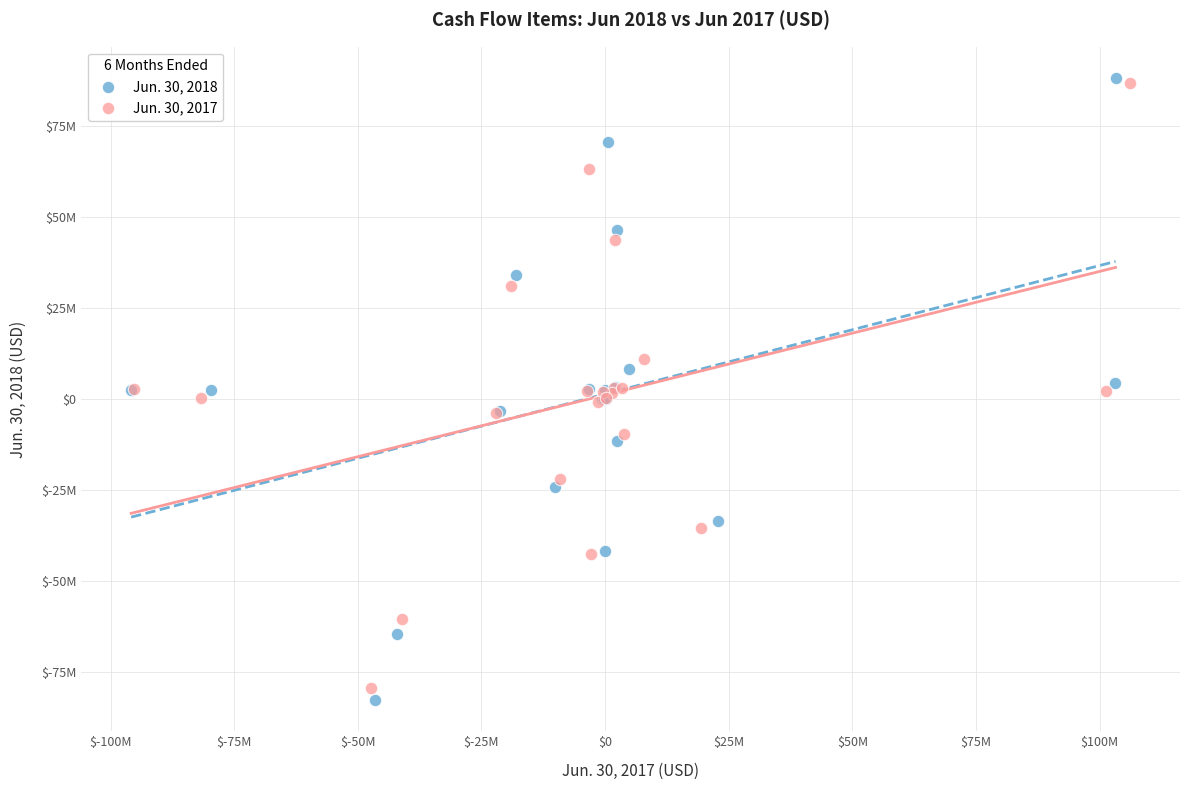

Which series contains the lowest Y value?

Jun. 30, 2018